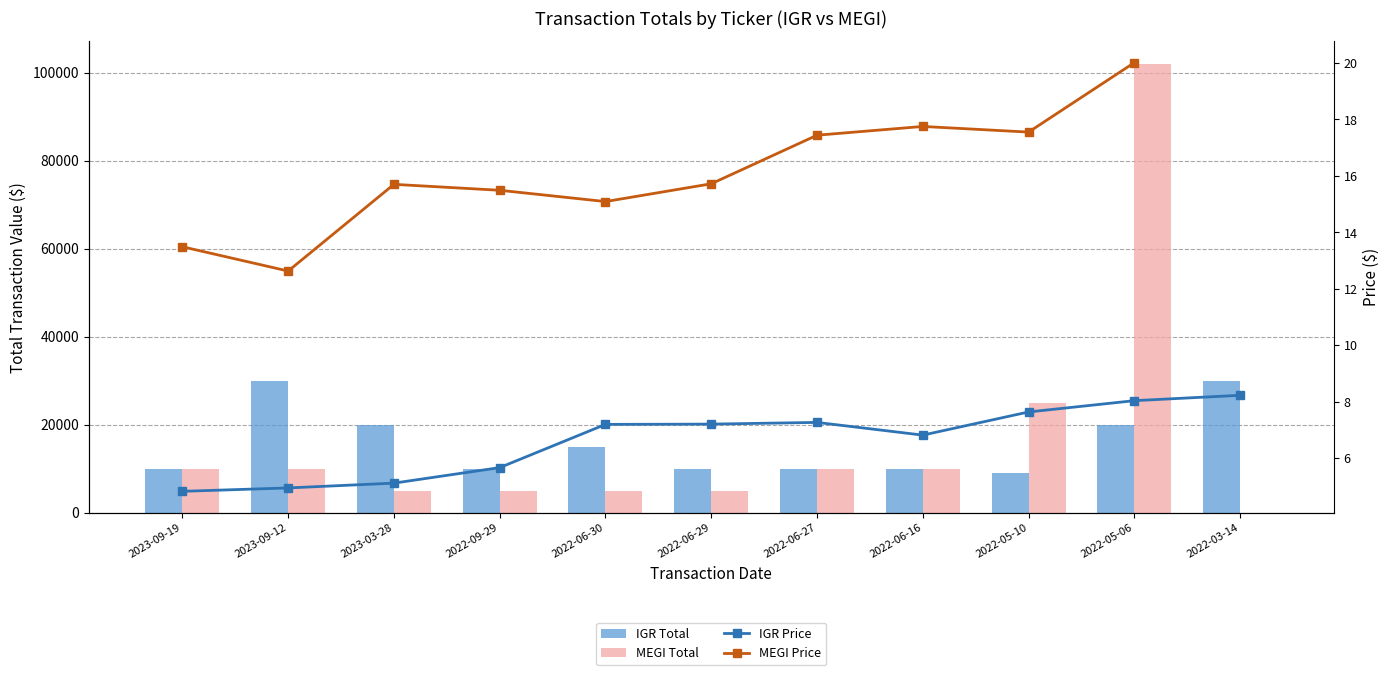

Which category has the lowest value in the IGR Price series?

2023-09-19